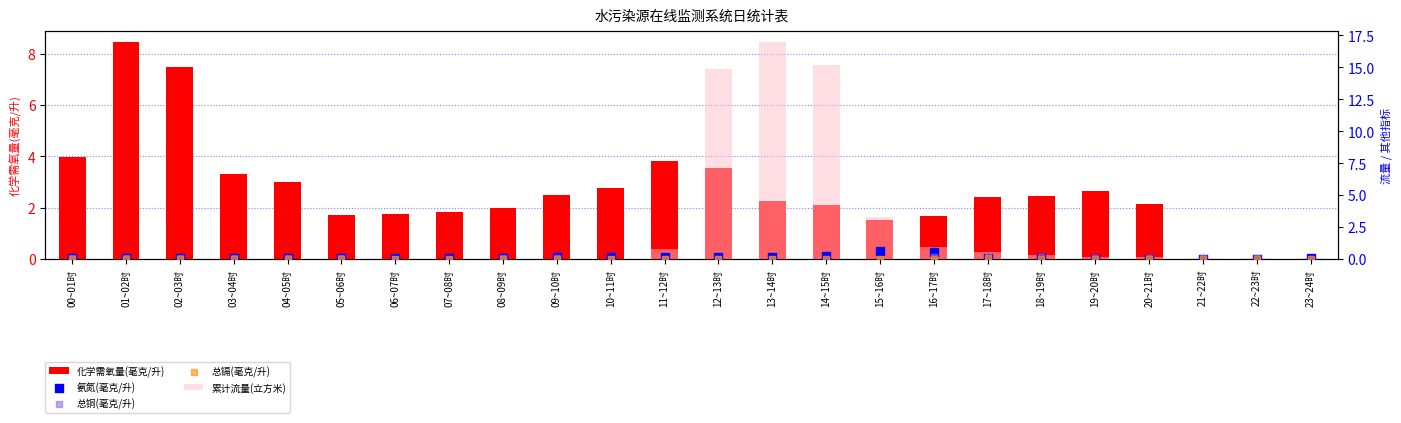

Which series has the largest total across all categories?

化学需氧量(毫克/升)